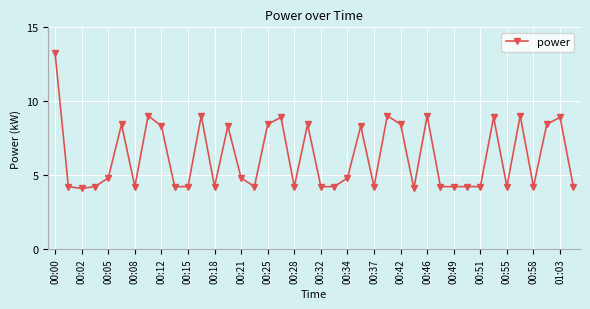

What is the sum of all values?

250.8